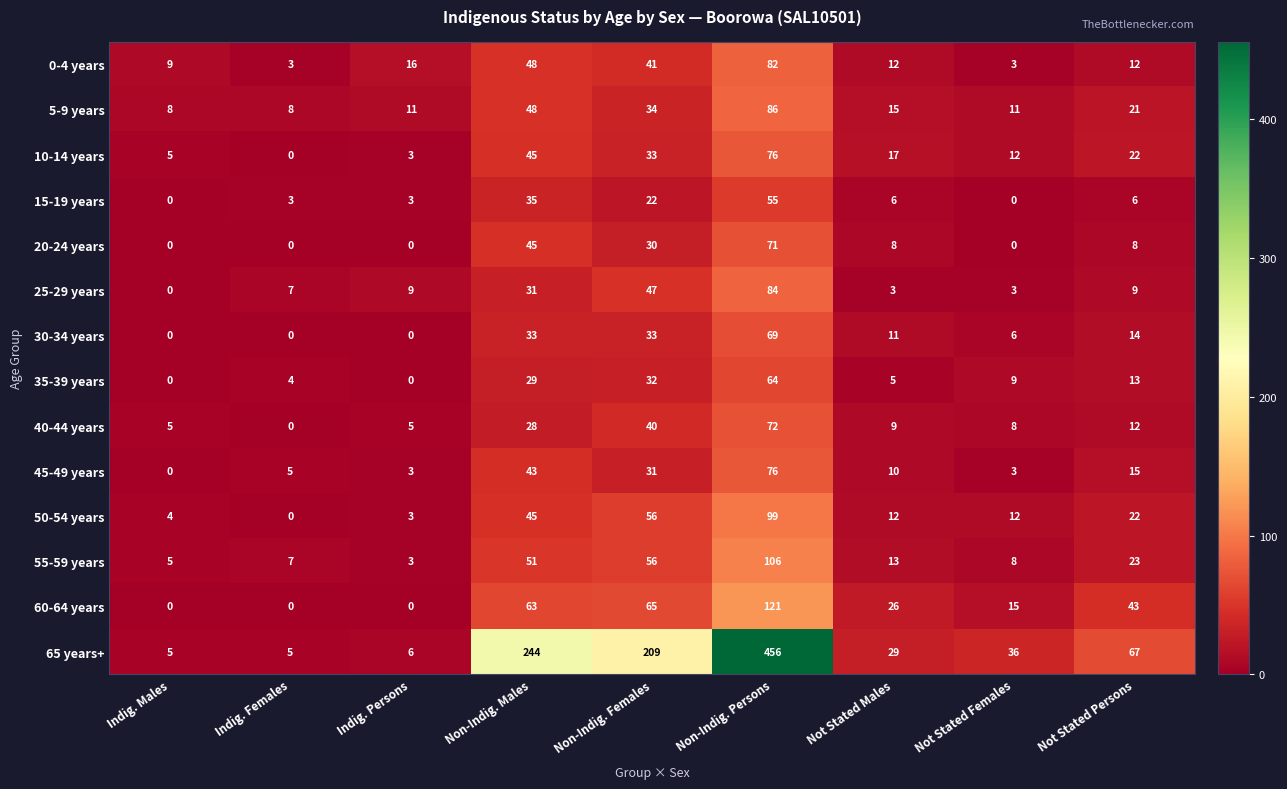

What is the maximum value for 0-4 years?

82